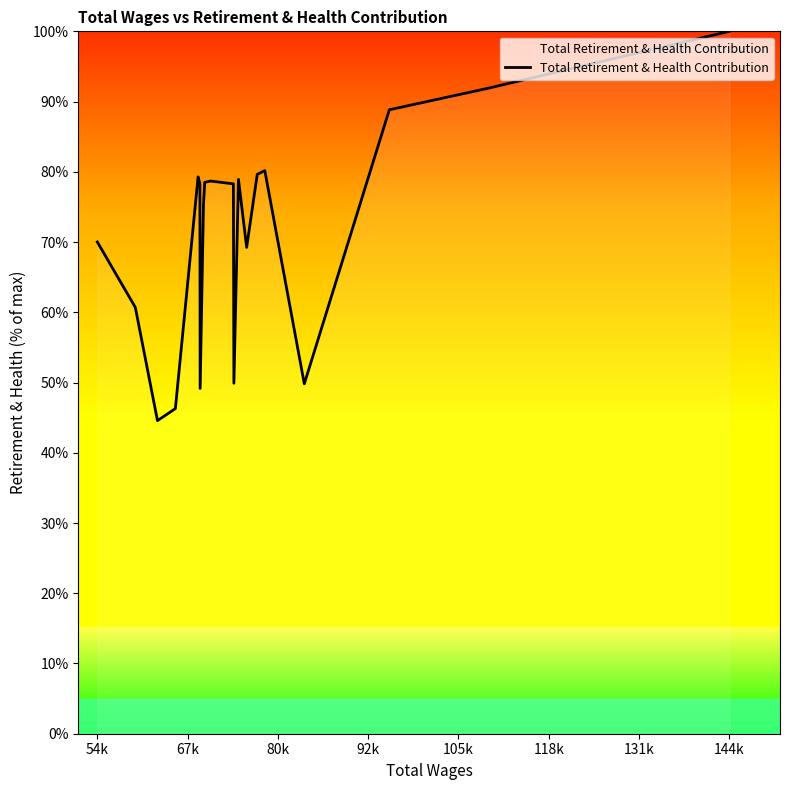

What is the smallest value displayed?

44.6